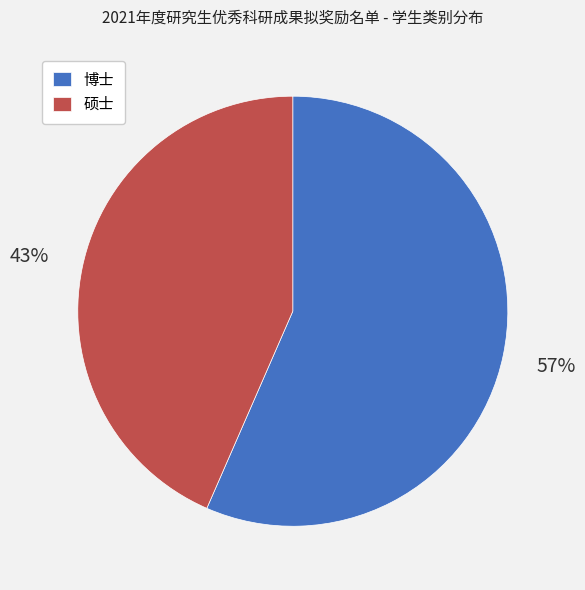

Which slice is the largest?

博士